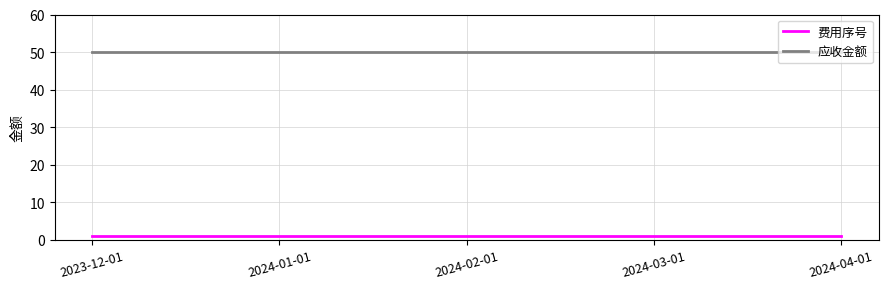

True or false: 费用序号 and 应收金额 cross at least once.

False